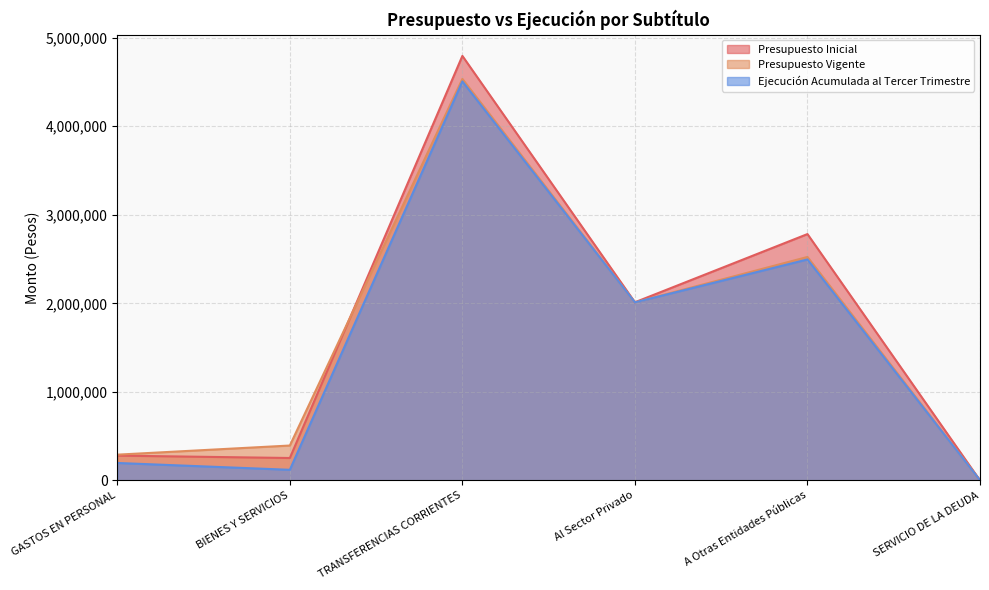

How many interior local peaks does the Presupuesto Vigente series have?

2